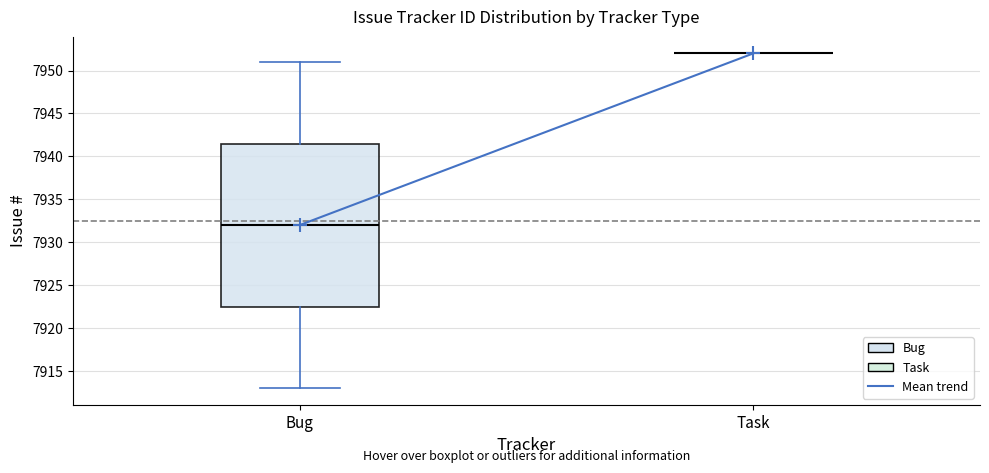

Which box is the tallest, from its lower edge to its upper edge?

Bug